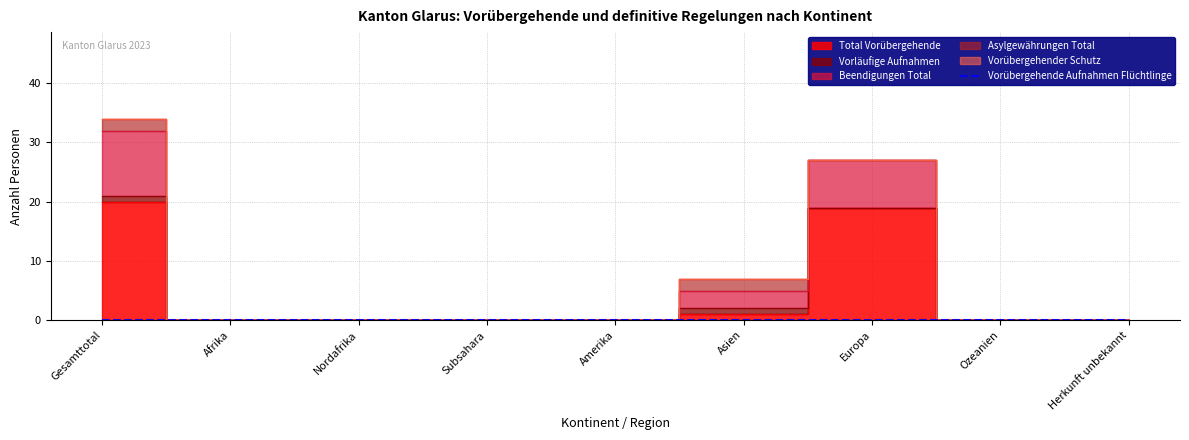

What position from the left is Europa?

7